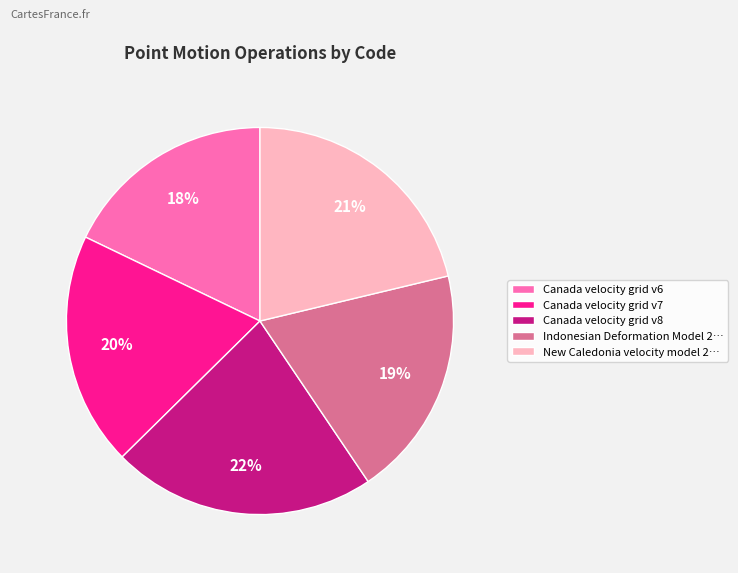

Count the number of slices in the pie.

5